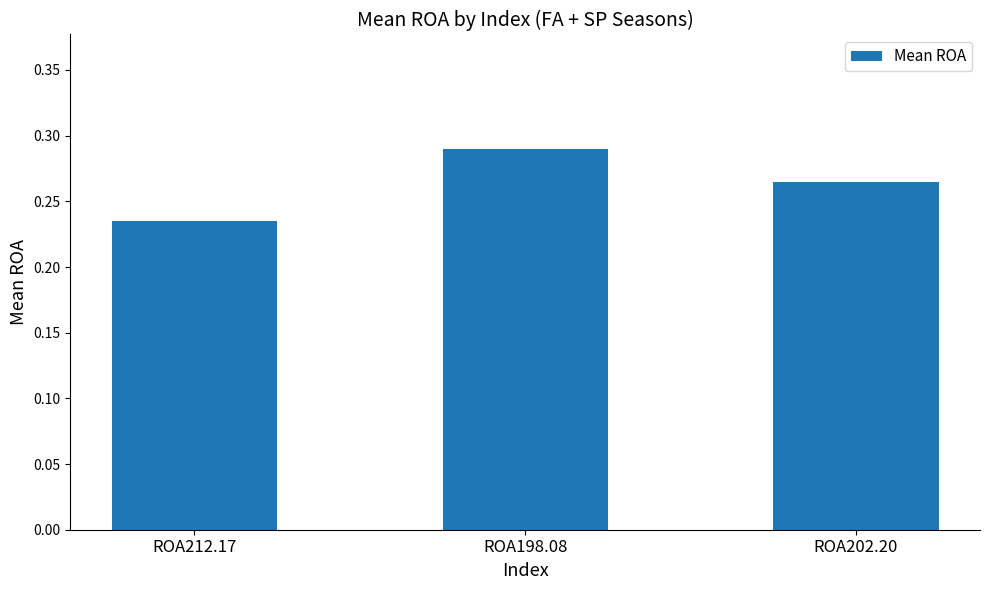

Does the chart contain any negative values?

No